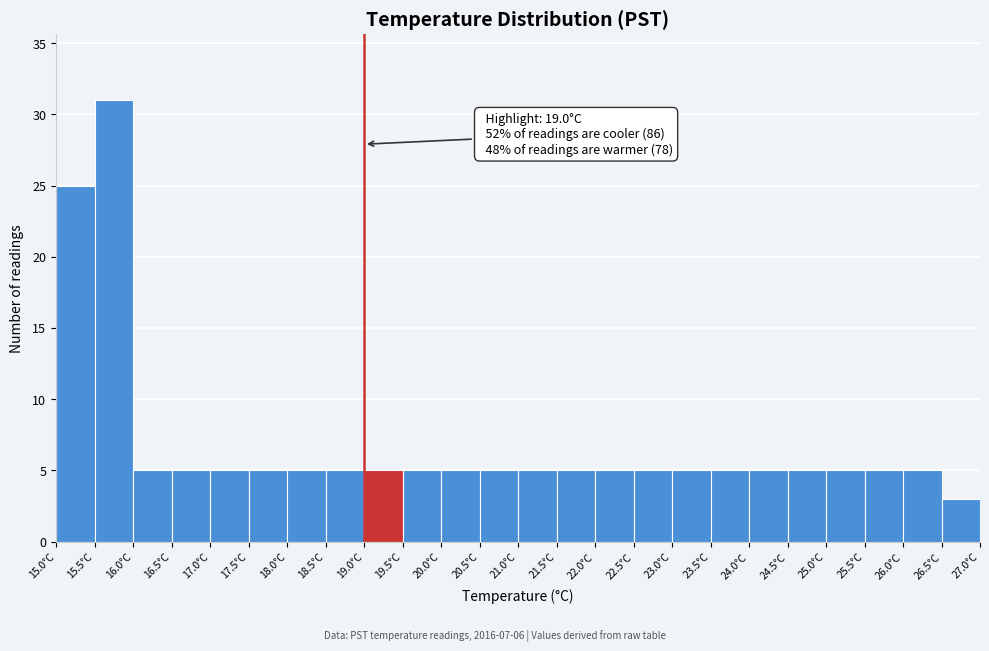

Over which range of the x-axis is the bar tallest?

15.5 to 16.0